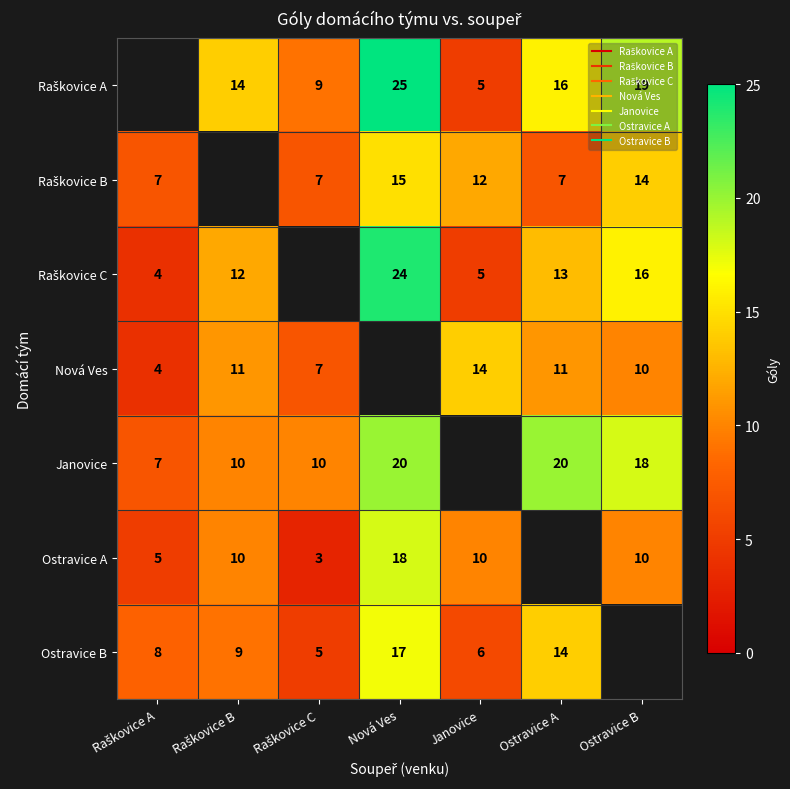

What is the spread (max minus min) of values at Raškovice B?

5.0